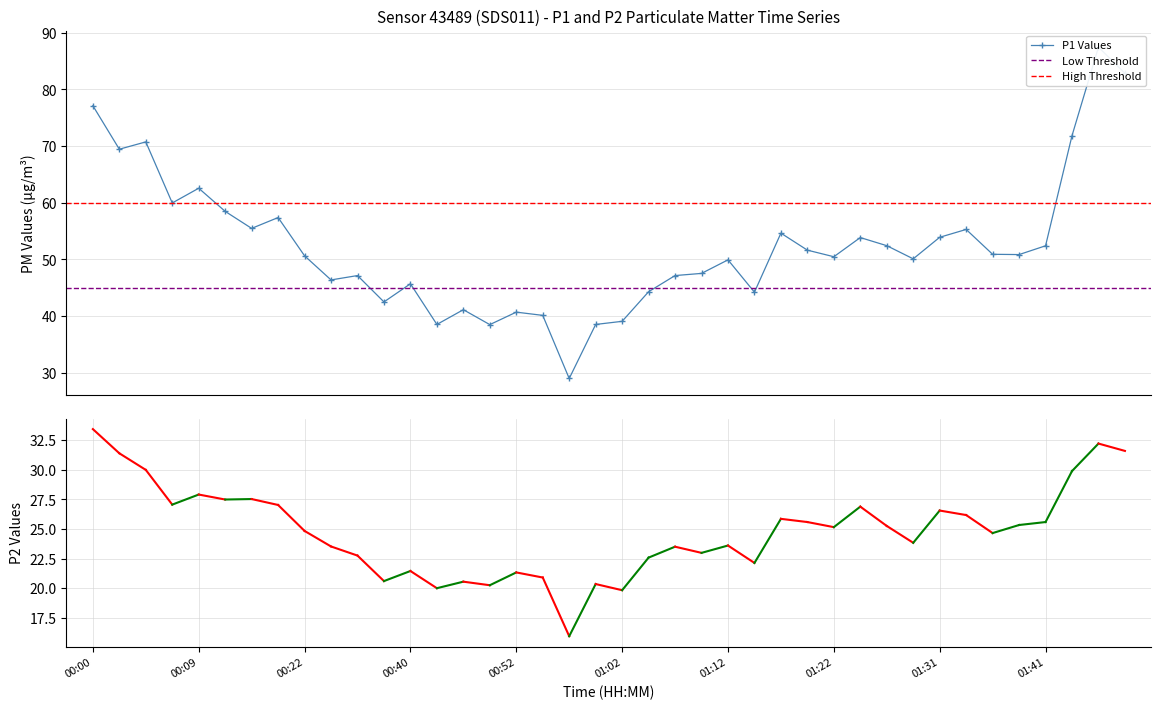

Reading left to right, extract all data points from this chart.

P1: 00:00=77.1	00:02=69.4	00:04=70.7	00:07=60.0	00:09=62.5	00:14=58.5	00:17=55.5	00:19=57.4	00:22=50.6	00:27=46.4	00:32=47.1	00:37=42.5	00:40=45.7	00:42=38.5	00:47=41.1	00:50=38.5	00:52=40.7	00:55=40.1	00:57=29.0	01:00=38.5	01:02=39.1	01:05=44.3	01:07=47.1	01:10=47.5	01:12=49.9	01:14=44.2	01:17=54.6	01:19=51.6	01:22=50.5	01:24=53.9	01:27=52.4	01:29=50.1	01:31=53.9	01:34=55.3	01:36=50.9	01:39=50.9	01:41=52.4	01:44=71.8	01:49=87.4	01:52=82.8
P2: 00:00=33.4	00:02=31.4	00:04=30.0	00:07=27.1	00:09=27.9	00:14=27.5	00:17=27.5	00:19=27.0	00:22=24.8	00:27=23.5	00:32=22.8	00:37=20.6	00:40=21.4	00:42=20.0	00:47=20.6	00:50=20.2	00:52=21.3	00:55=20.9	00:57=15.9	01:00=20.4	01:02=19.8	01:05=22.6	01:07=23.5	01:10=23.0	01:12=23.6	01:14=22.1	01:17=25.9	01:19=25.6	01:22=25.1	01:24=26.9	01:27=25.2	01:29=23.8	01:31=26.6	01:34=26.2	01:36=24.6	01:39=25.3	01:41=25.6	01:44=29.9	01:49=32.2	01:52=31.6